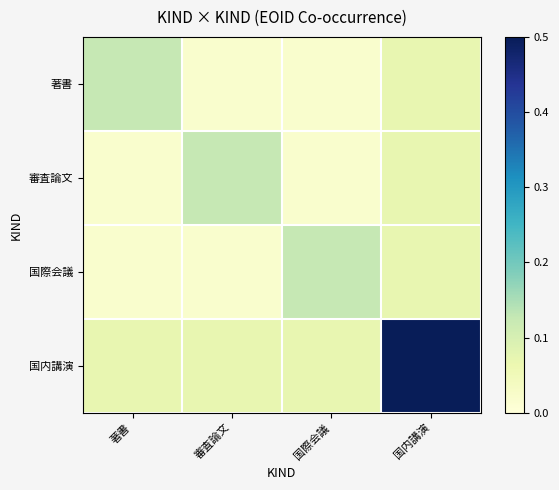

Reading right to left, list all the values displayed in this chart.

著書: 国内講演=0.1	国際会議=0.0	審査論文=0.0	著書=0.1
審査論文: 国内講演=0.1	国際会議=0.0	審査論文=0.1	著書=0.0
国際会議: 国内講演=0.1	国際会議=0.1	審査論文=0.0	著書=0.0
国内講演: 国内講演=0.5	国際会議=0.1	審査論文=0.1	著書=0.1